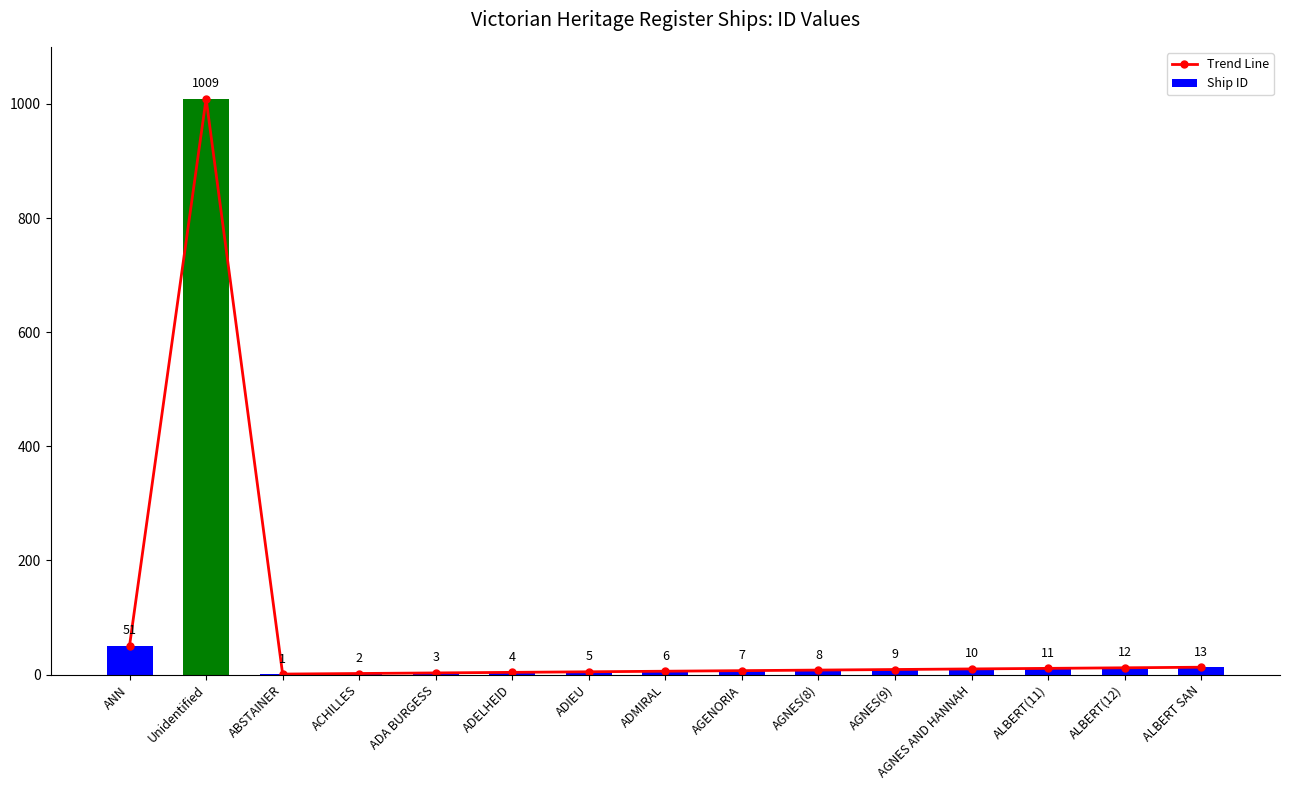

Reading left to right, list all the values displayed in this chart.

Trend Line: ANN=51	Unidentified=1009	ABSTAINER=1	ACHILLES=2	ADA BURGESS=3	ADELHEID=4	ADIEU=5	ADMIRAL=6	AGENORIA=7	AGNES(8)=8	AGNES(9)=9	AGNES AND HANNAH=10	ALBERT(11)=11	ALBERT(12)=12	ALBERT SAN=13
Ship ID: ANN=51	Unidentified=1009	ABSTAINER=1	ACHILLES=2	ADA BURGESS=3	ADELHEID=4	ADIEU=5	ADMIRAL=6	AGENORIA=7	AGNES(8)=8	AGNES(9)=9	AGNES AND HANNAH=10	ALBERT(11)=11	ALBERT(12)=12	ALBERT SAN=13